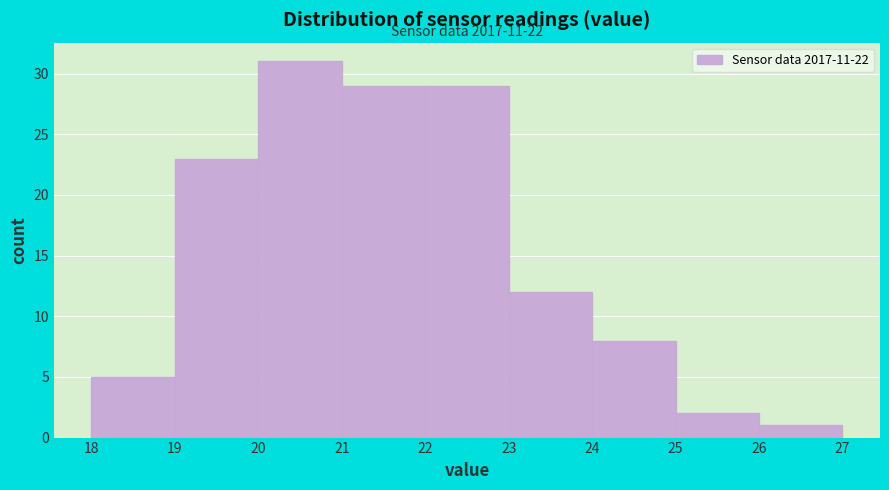

Which range on the x-axis has the tallest bar?

20 to 21